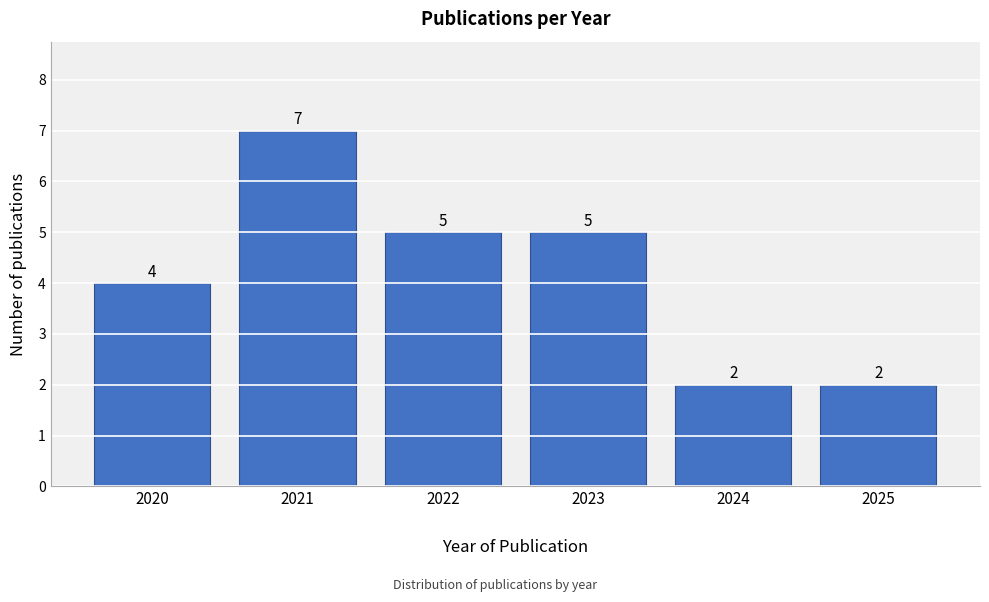

Reading left to right, what are all the values shown in this chart?

4	7	5	5	2	2